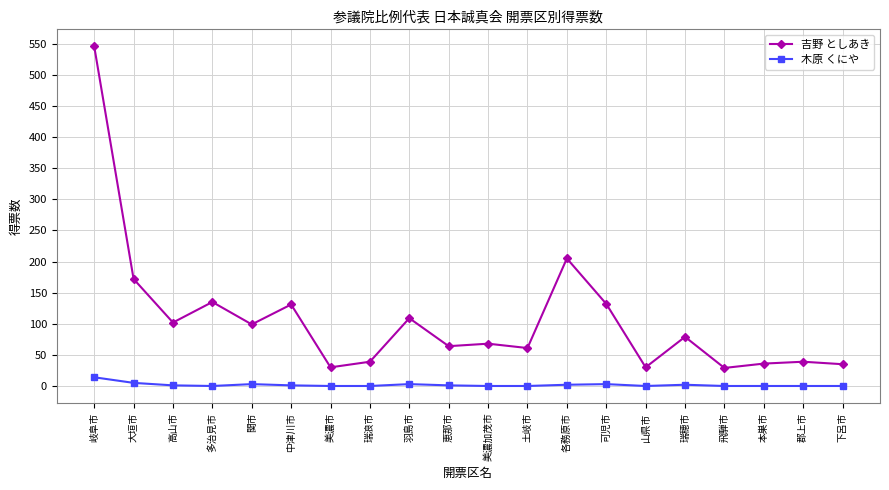

What is the spread (max minus min) of values at 岐阜市?

532